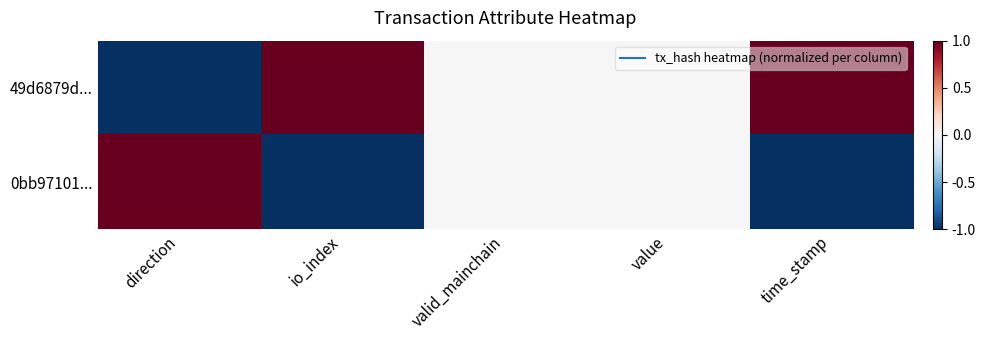

At valid_mainchain, list the series in order from largest to smallest.

49d6879d..., 0bb97101...